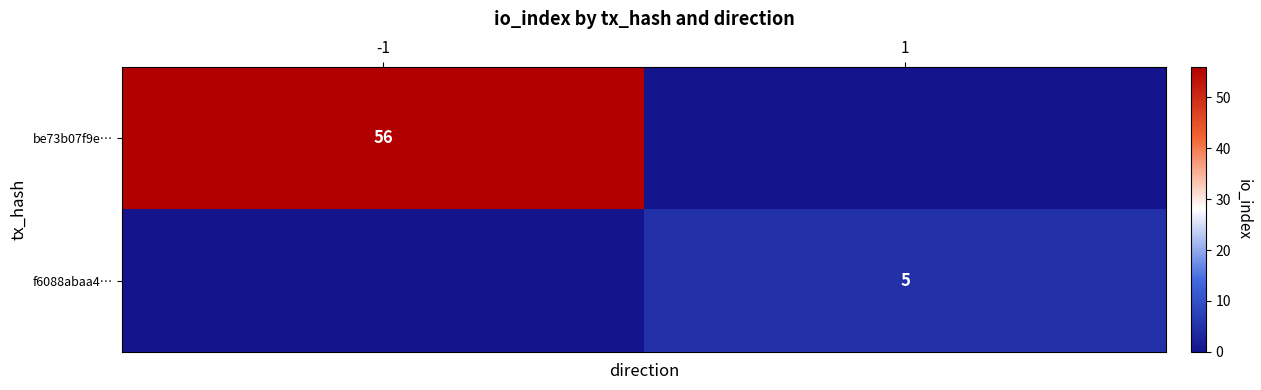

Is the value of be73b07f9e… at -1 greater than the value of f6088abaa4… at 1?

Yes